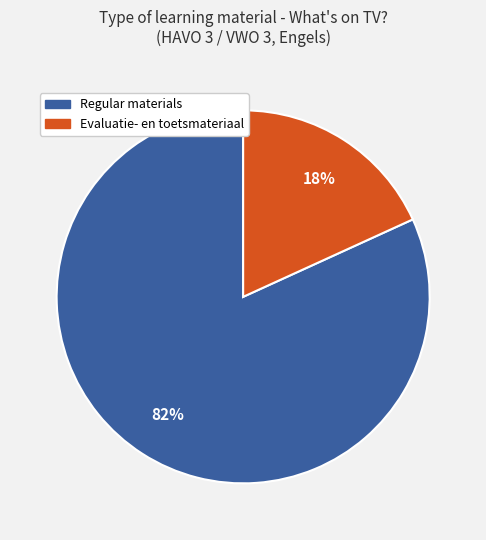

To the nearest percent, what is the average slice percentage?

50%